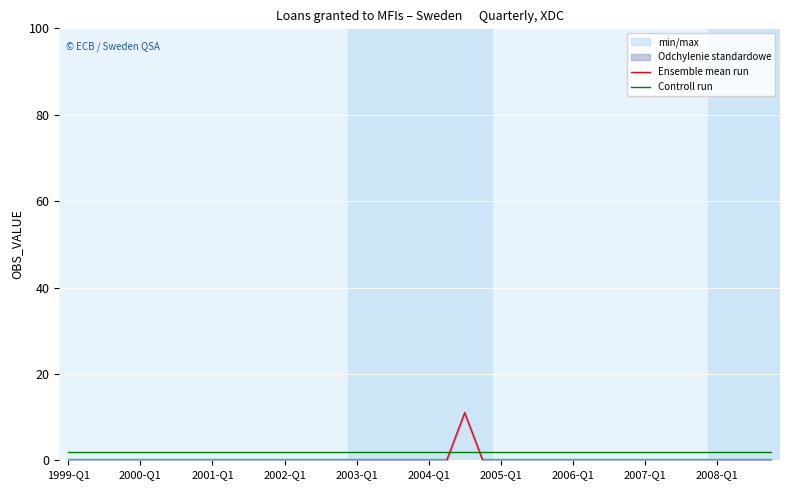

Which series ends up on top after the final intersection of Ensemble mean run and Controll run?

Controll run